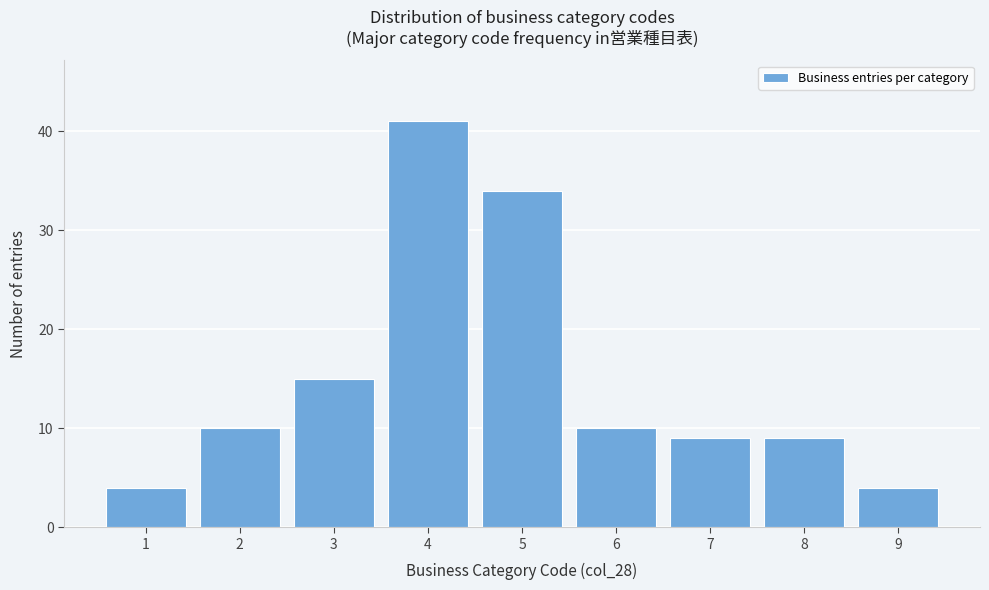

Reading left to right, what are all the values shown in this chart?

1=4	2=10	3=15	4=41	5=34	6=10	7=9	8=9	9=4